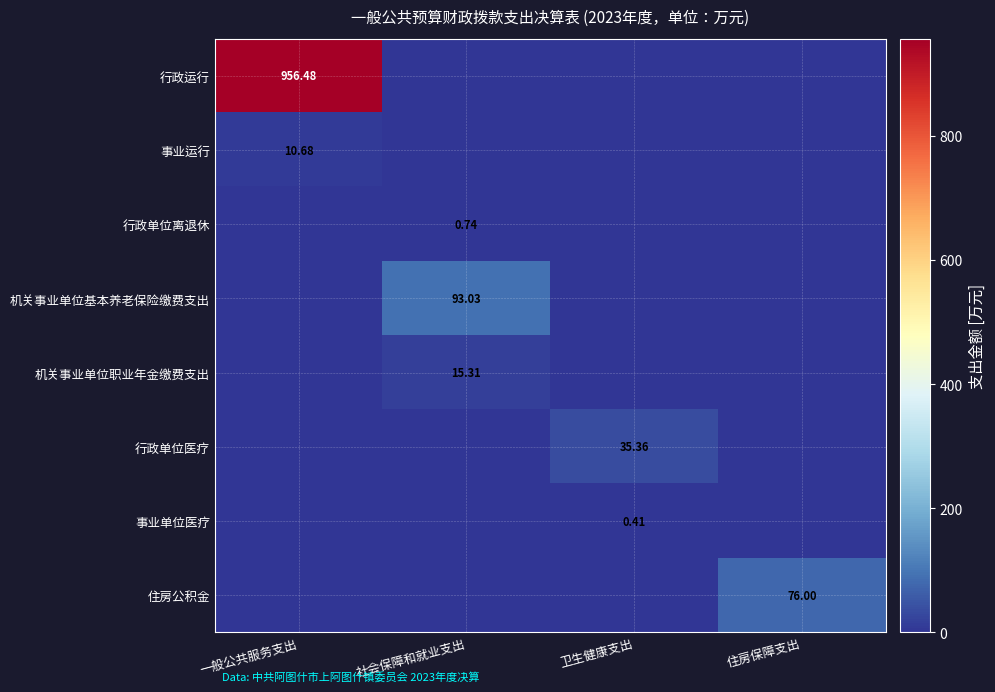

True or false: 机关事业单位职业年金缴费支出 has a value of -8.1 at 一般公共服务支出.

False